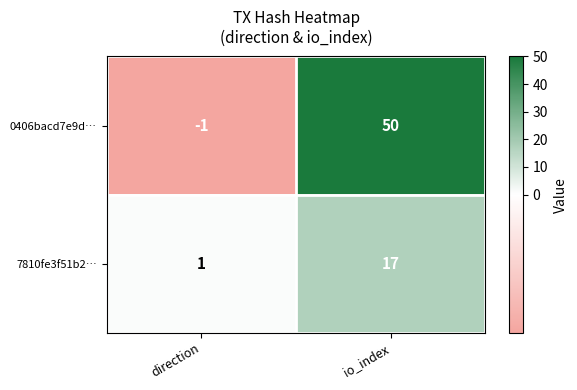

List the series in order of their peak value, lowest first.

7810fe3f51b2…, 0406bacd7e9d…